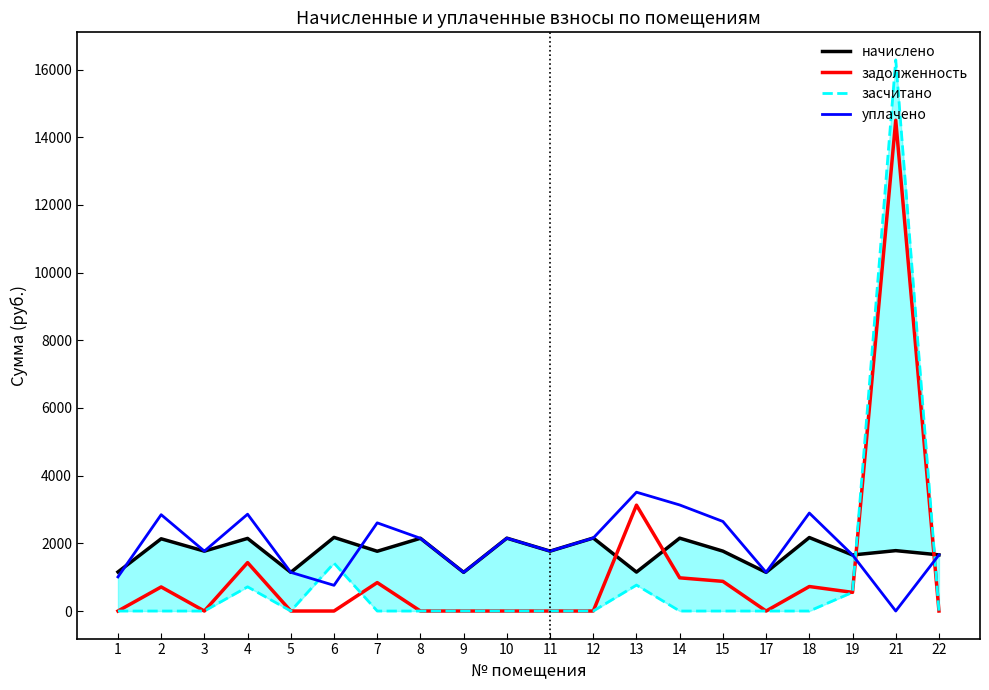

Between 21 and 14, which is larger?

14